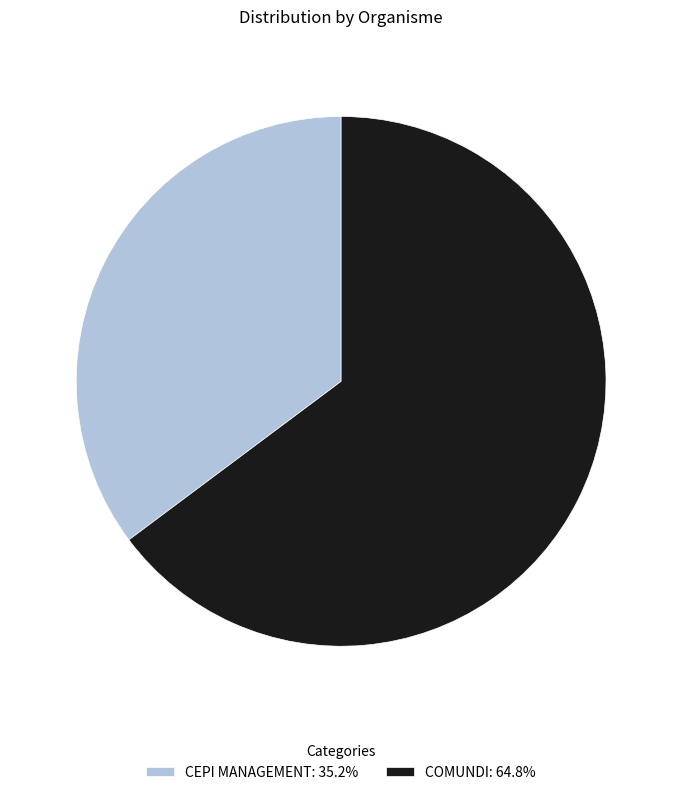

What is the smallest slice in the pie chart?

CEPI MANAGEMENT